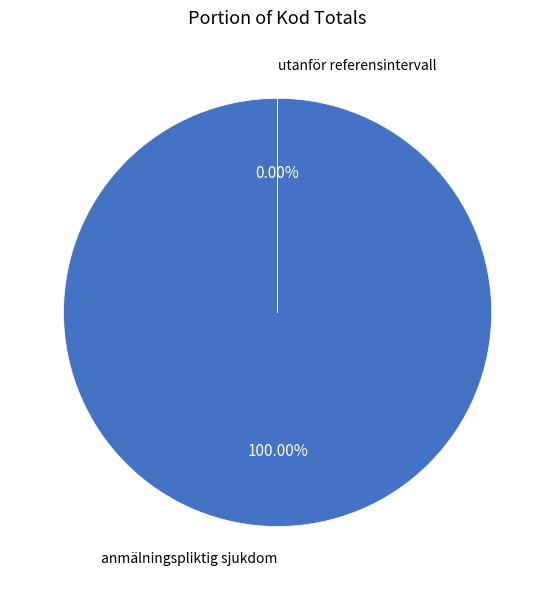

What percentage do anmälningspliktig sjukdom and utanför referensintervall together represent?

100.0%